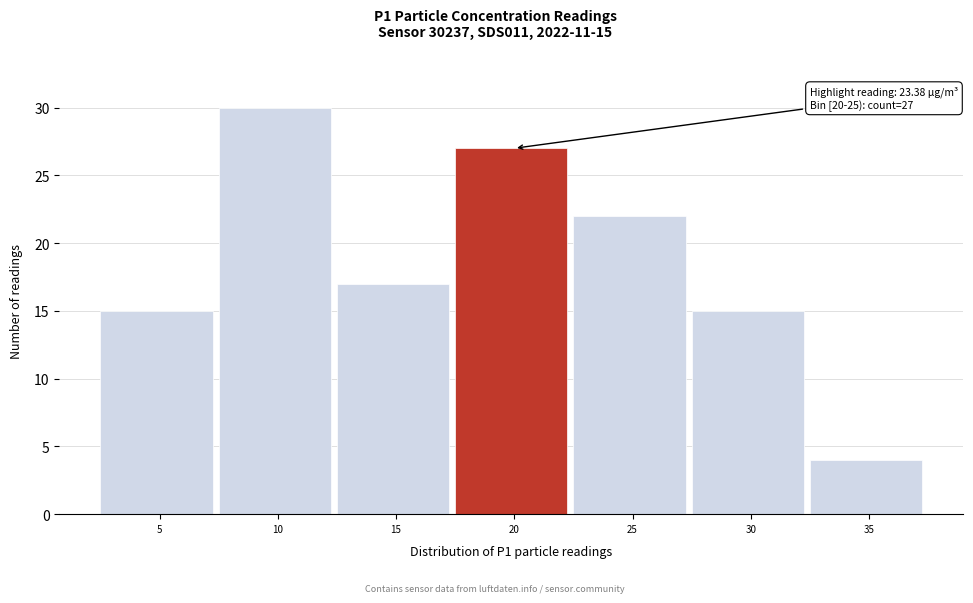

Reading right to left, extract all data points from this chart.

4	15	22	27	17	30	15